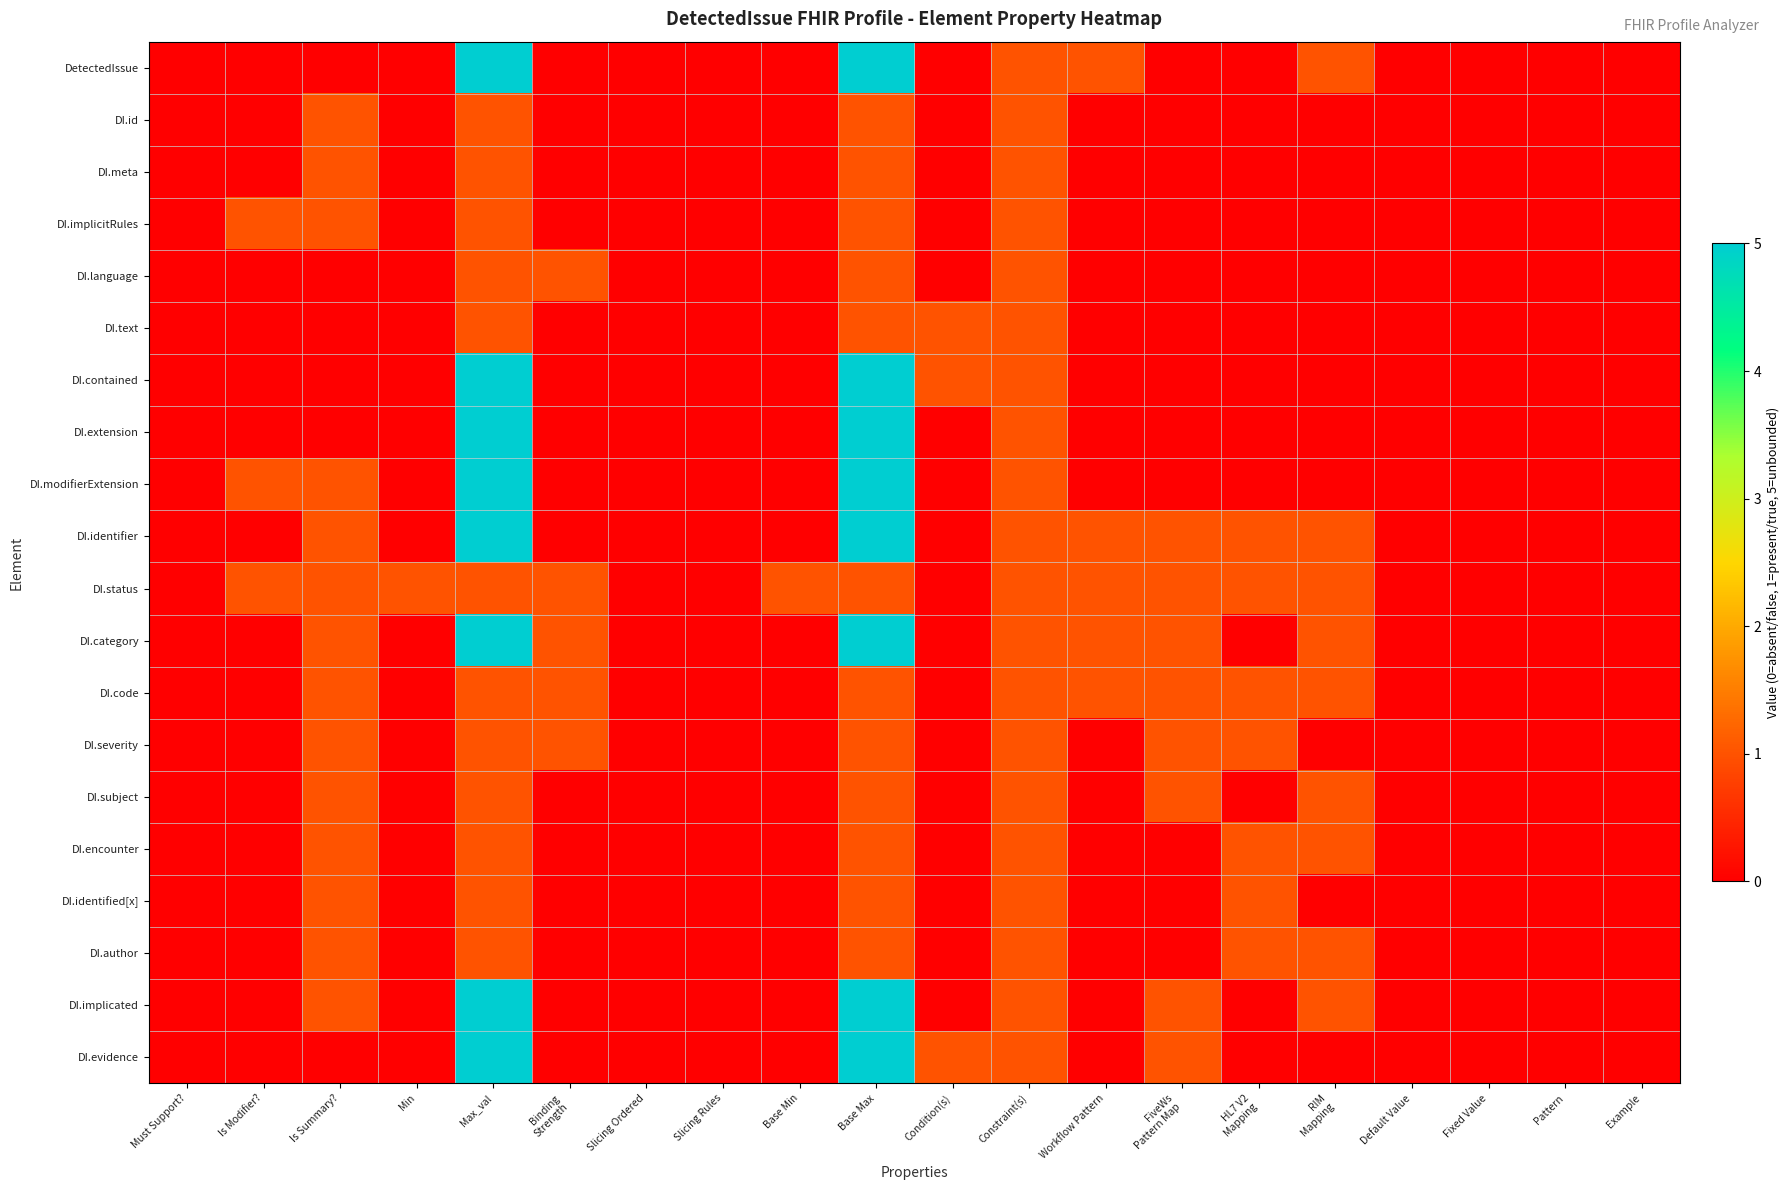

List the series in order of their peak value, lowest first.

DI.id, DI.meta, DI.implicitRules, DI.language, DI.text, DI.status, DI.code, DI.severity, DI.subject, DI.encounter, DI.identified[x], DI.author, DetectedIssue, DI.contained, DI.extension, DI.modifierExtension, DI.identifier, DI.category, DI.implicated, DI.evidence